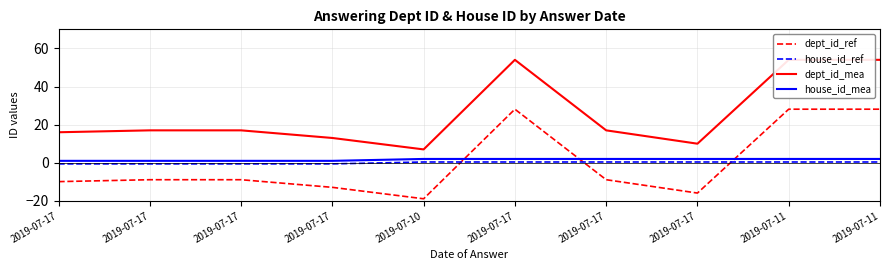

What is the maximum value for house_id_mea?

2.0